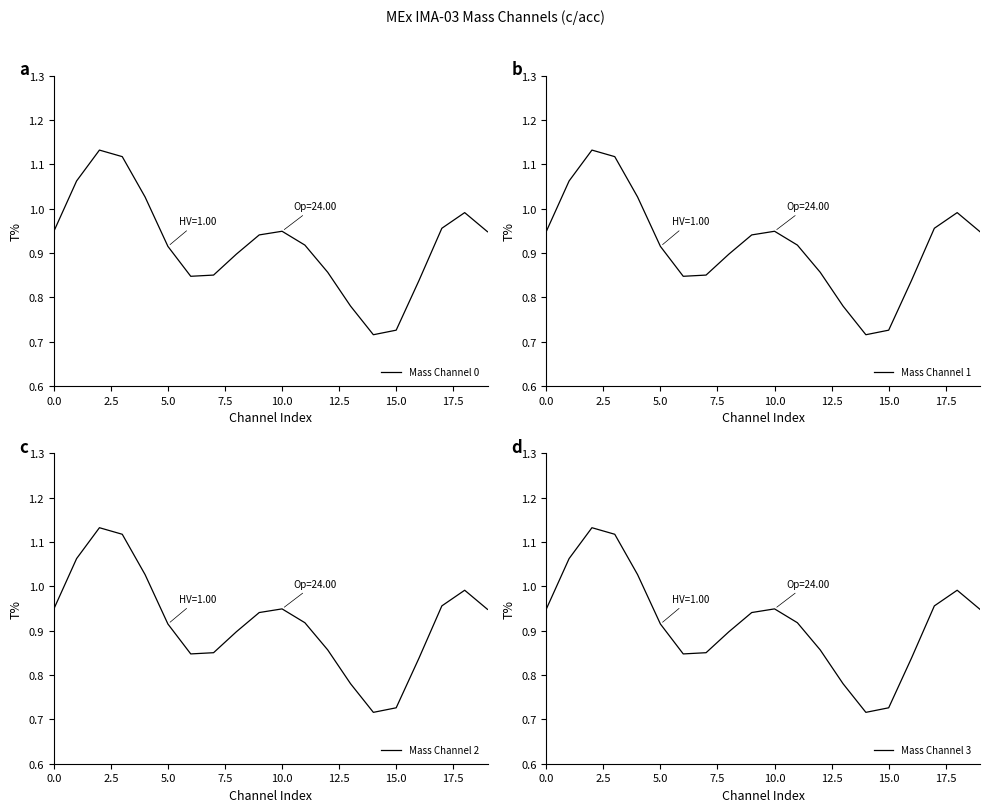

What is the value of the Mass Channel 3 point at the 5th from the left?

1.0